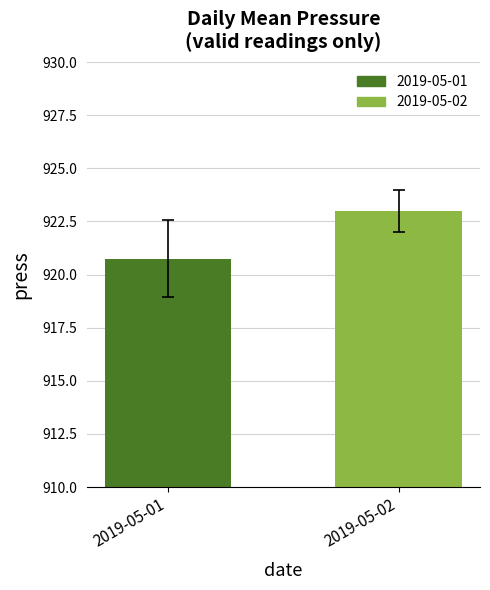

How many values are below 923?

1